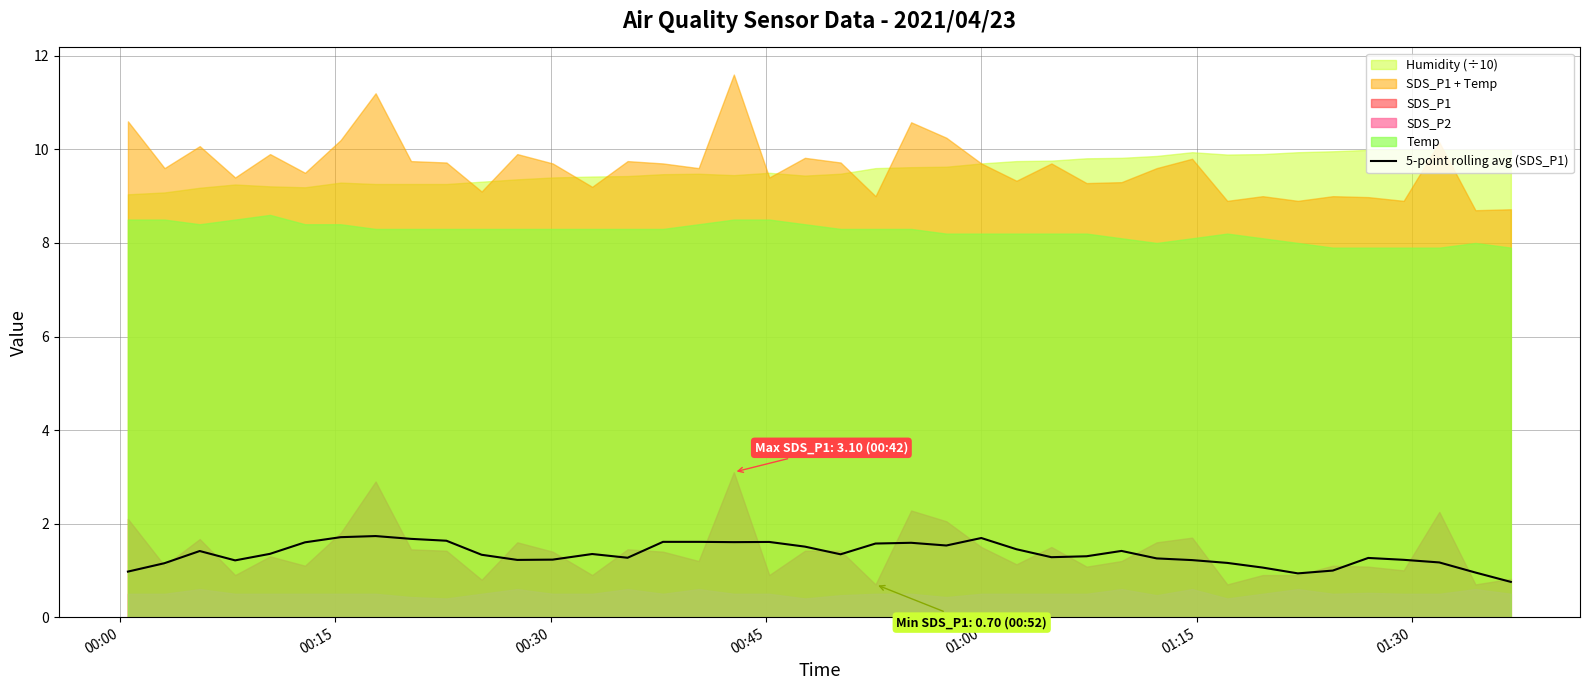

What is the maximum value for 5-point rolling avg (SDS_P1)?

1.7